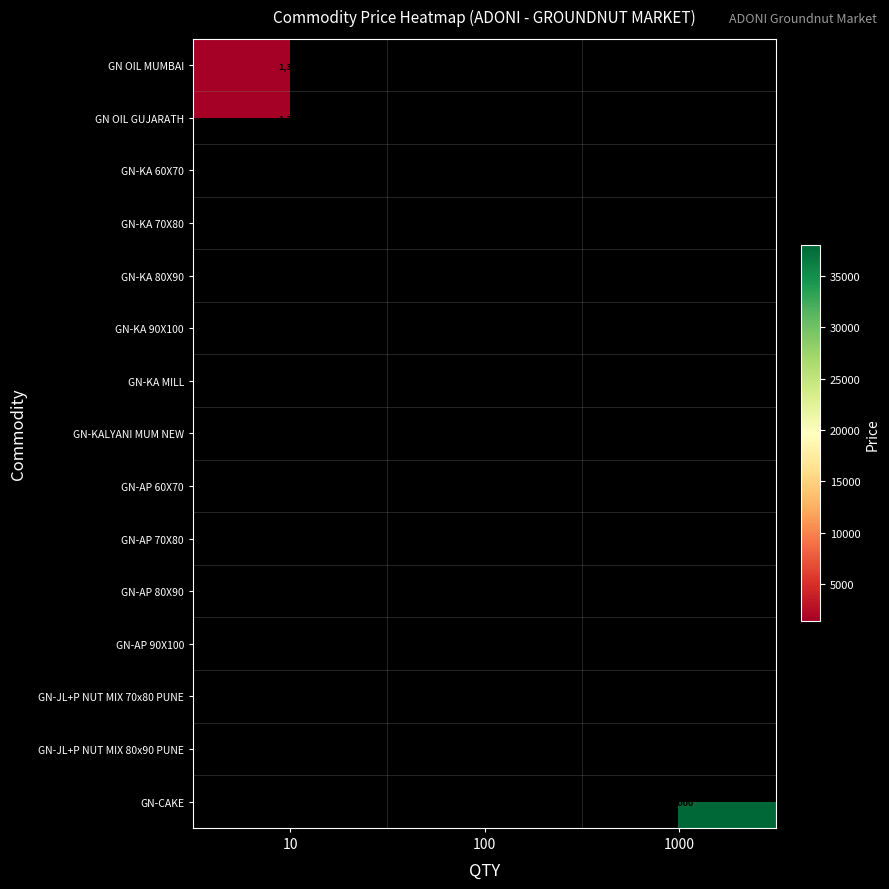

True or false: GN-AP 60X70 has a value of 15049 at 100.

False